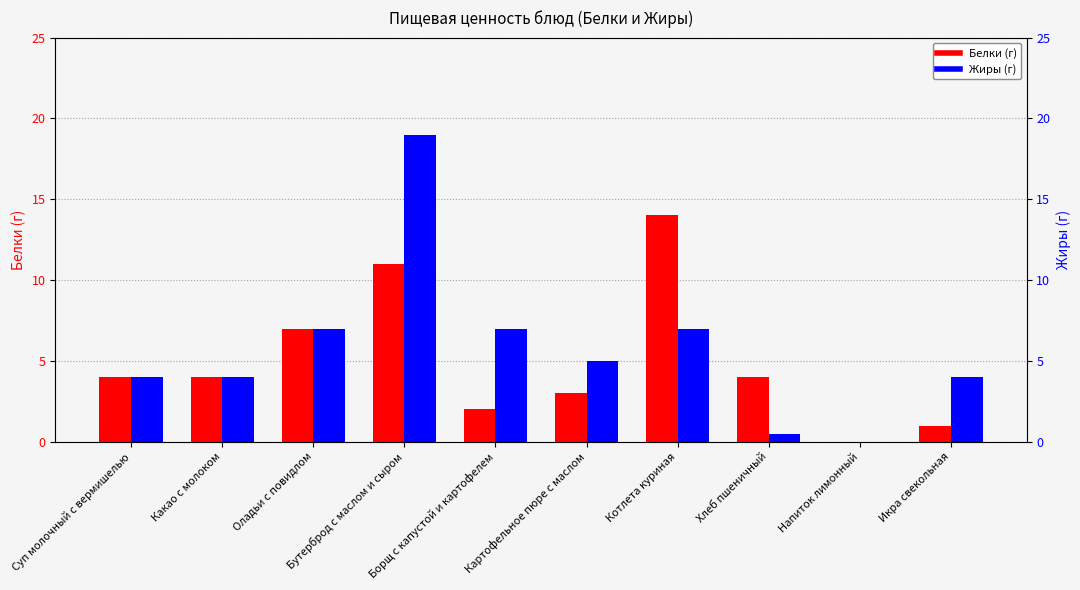

Does the chart contain stacked bars?

No